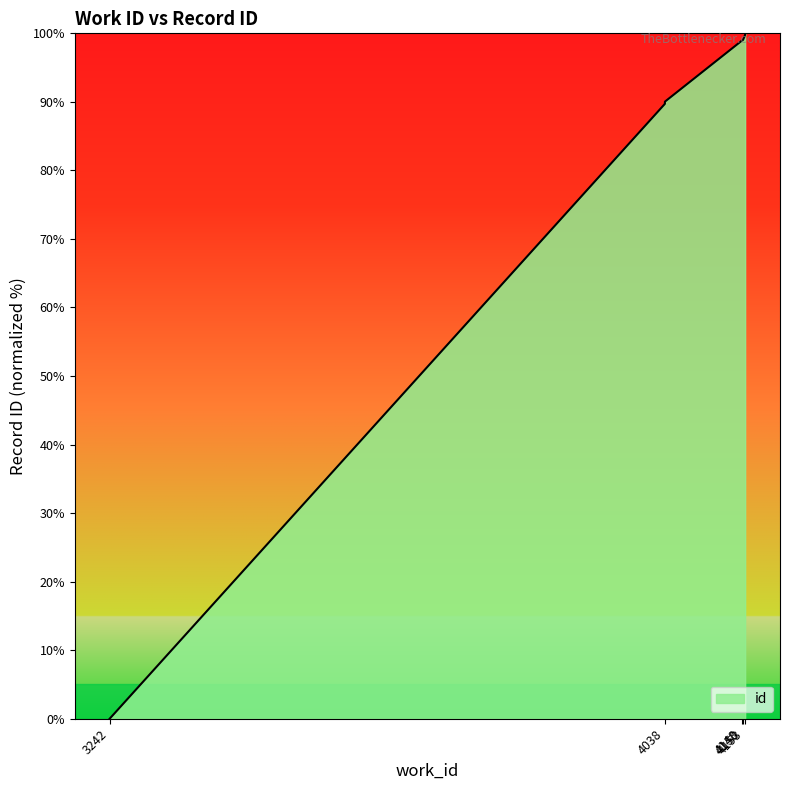

Reading right to left, transcribe all the data shown in this chart.

100.0	99.9	99.8	99.8	99.0	98.9	90.0	89.8	89.7	0.0